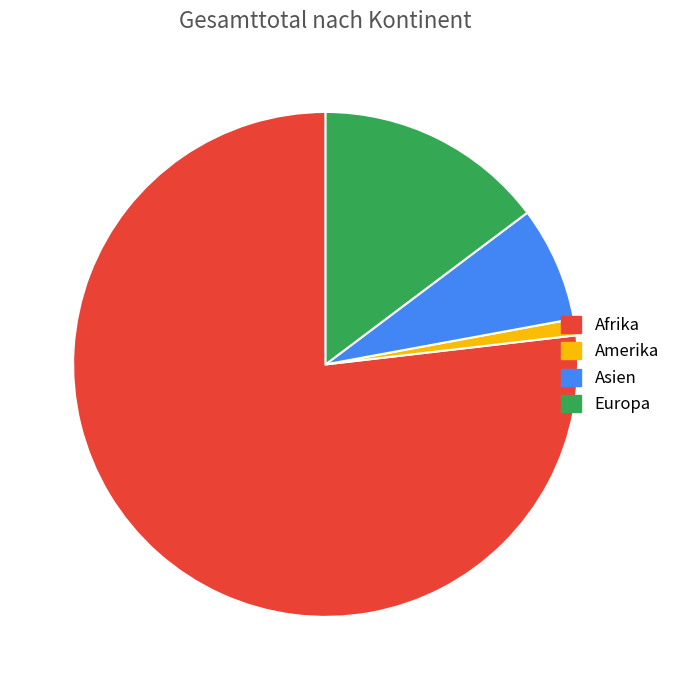

Do Asien and Amerika together represent more than half of the pie?

No